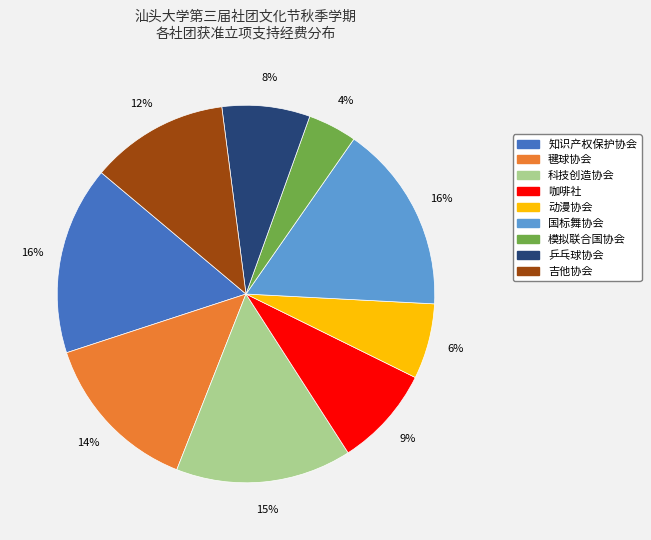

Does 国标舞协会 account for over 50% of the chart?

No